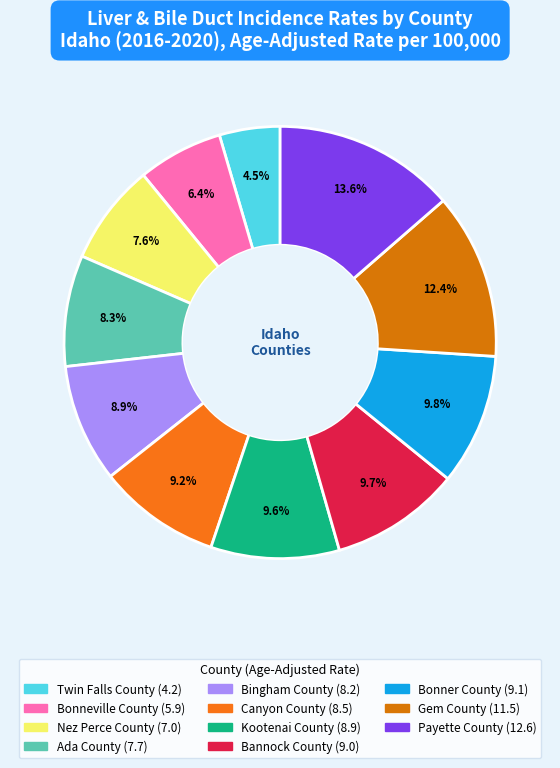

What percentage is the Canyon County slice, to the nearest percent?

9%